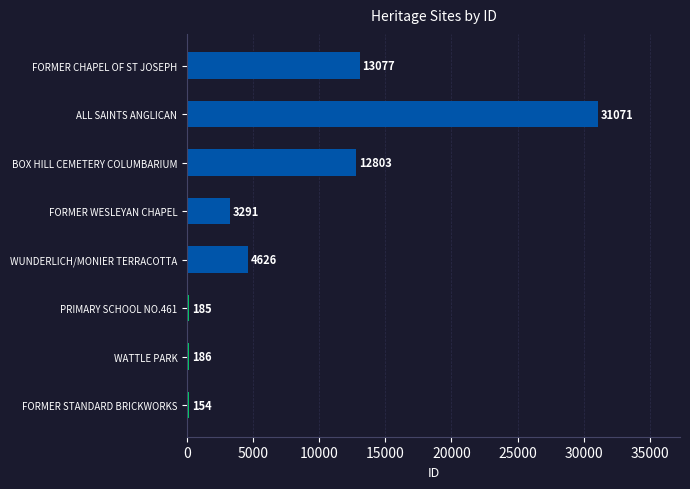

What is the average value?

8174